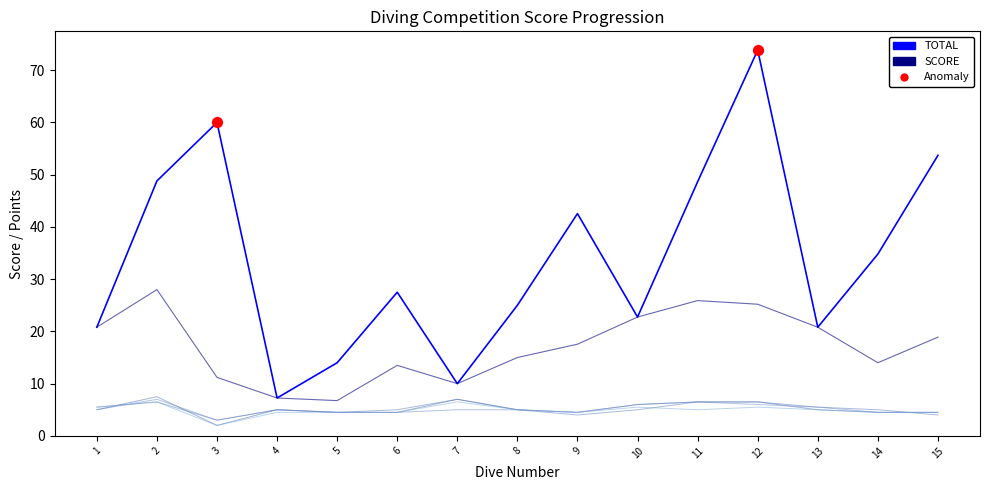

What is the total value across all series at 2?

104.3